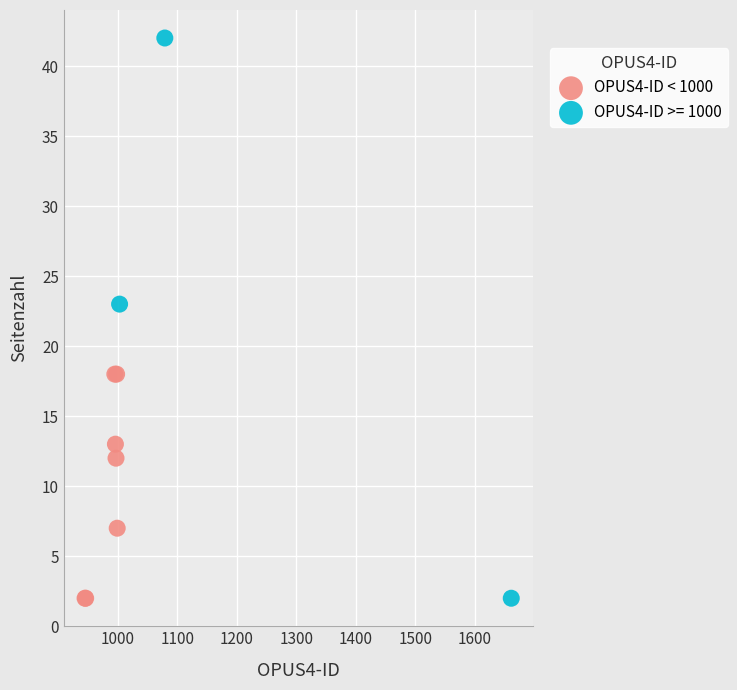

Which series contains the highest Y value?

OPUS4-ID >= 1000